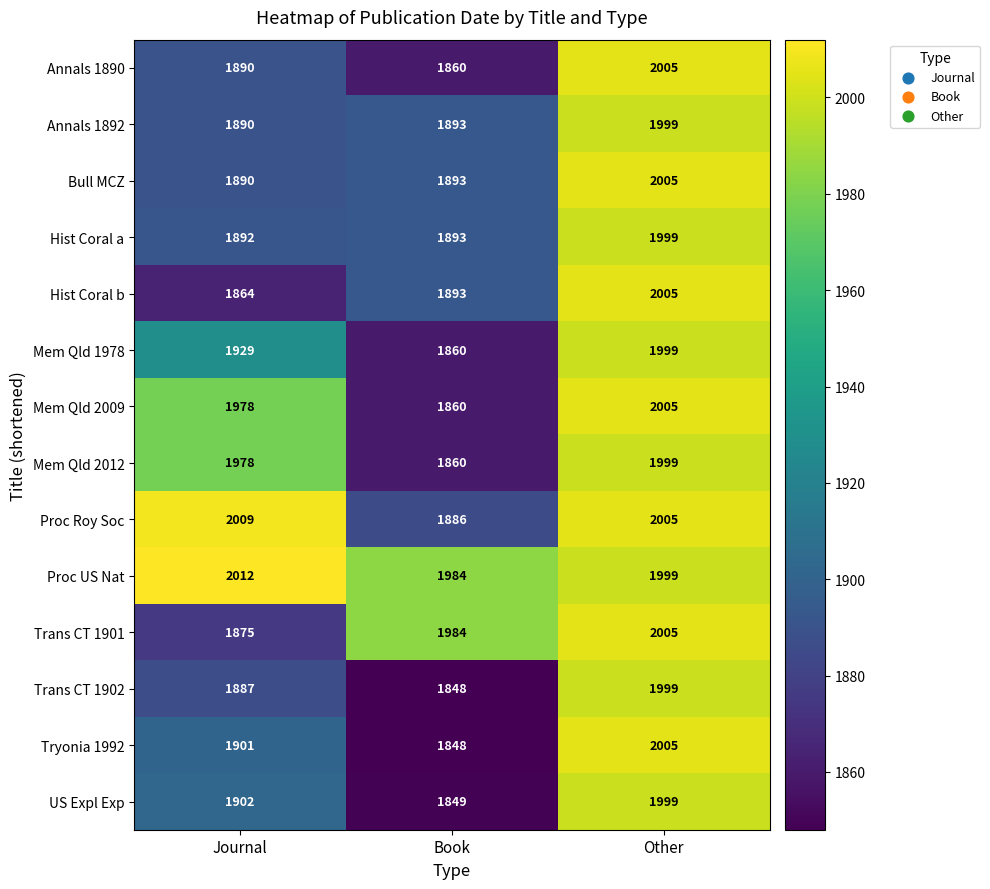

How many series are shown in this chart?

14